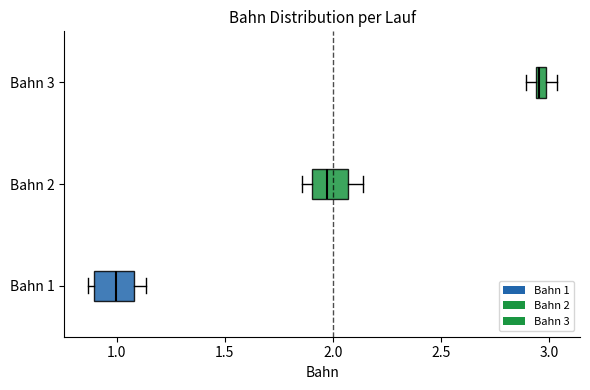

Which box's median line is the furthest to the right?

Bahn 3